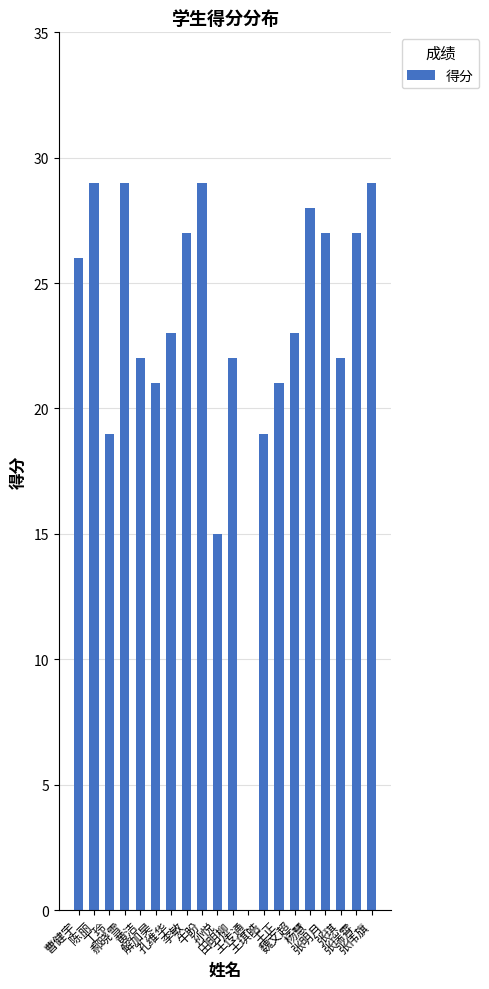

What is the sum of the values at 张明月 and 李敏?

54